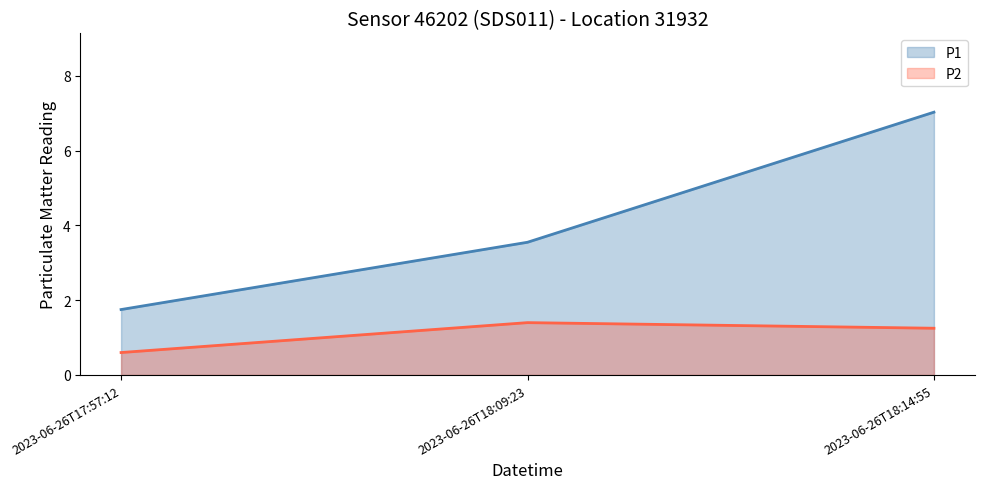

Reading left to right, extract all data points from this chart.

P1: 1.8	3.5	7.0
P2: 0.6	1.4	1.2